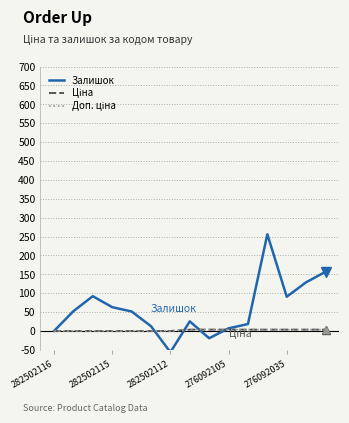

What is the maximum value shown in the chart?

256.0